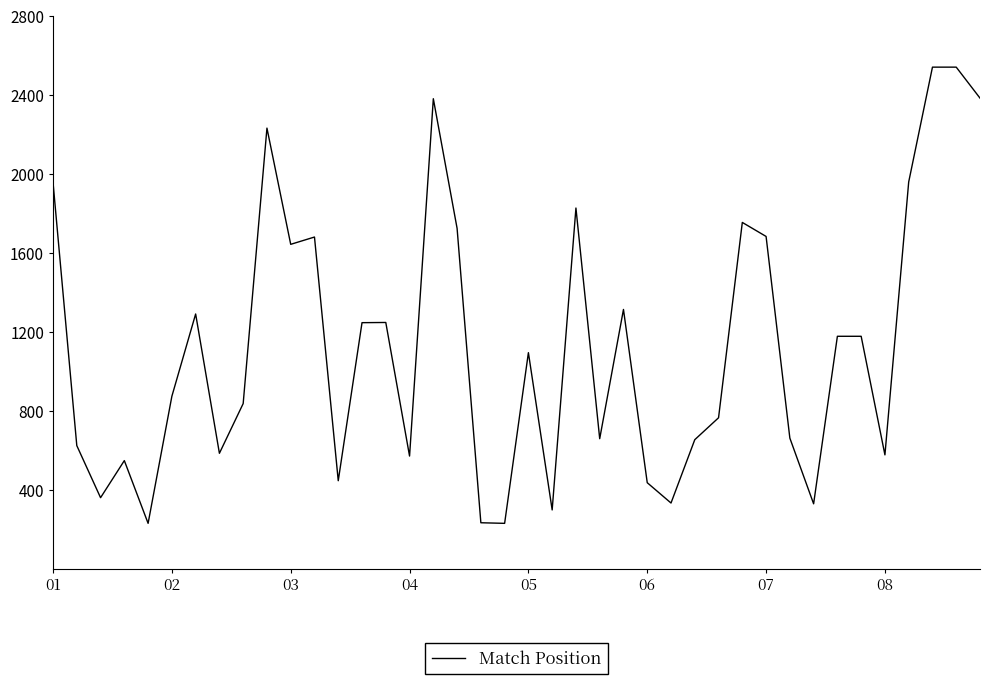

What is the maximum value shown in the chart?

2541